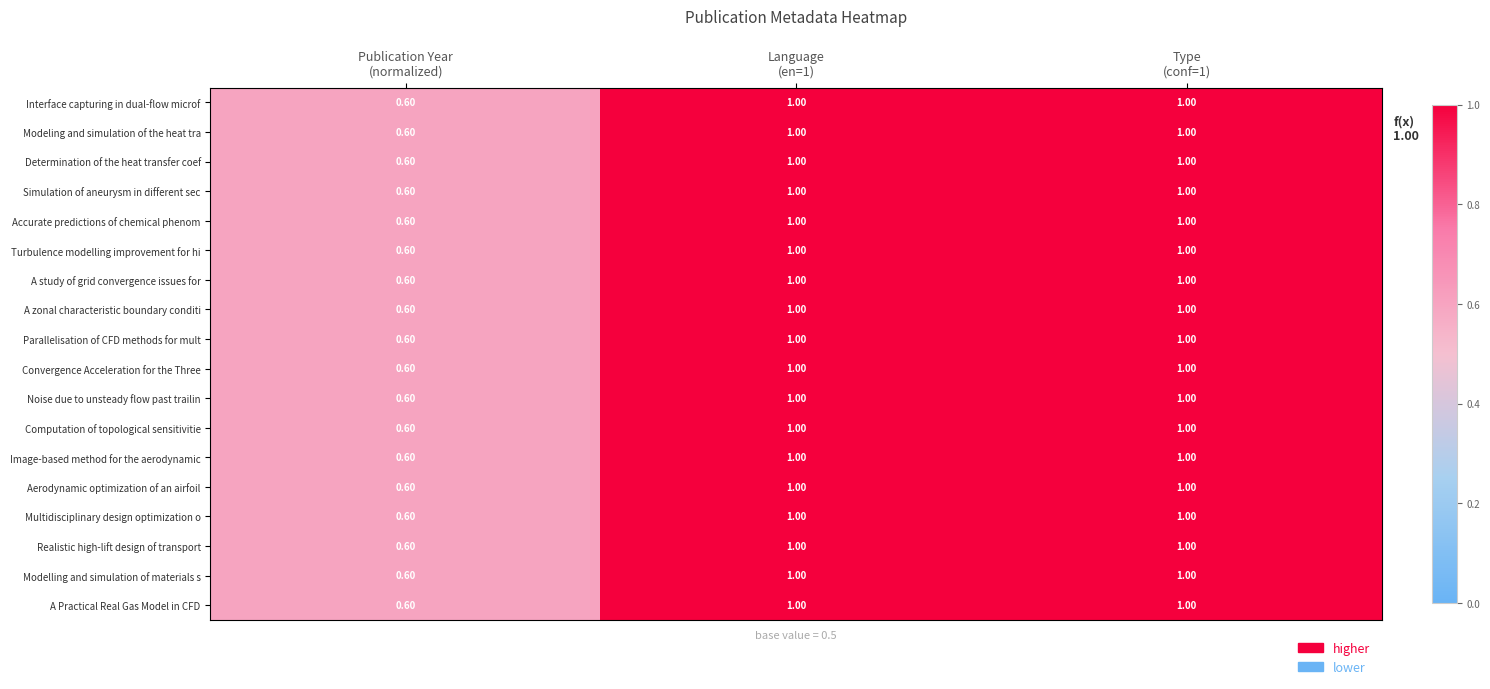

What is the sum of all Computation of topological sensitivitie values?

2.6